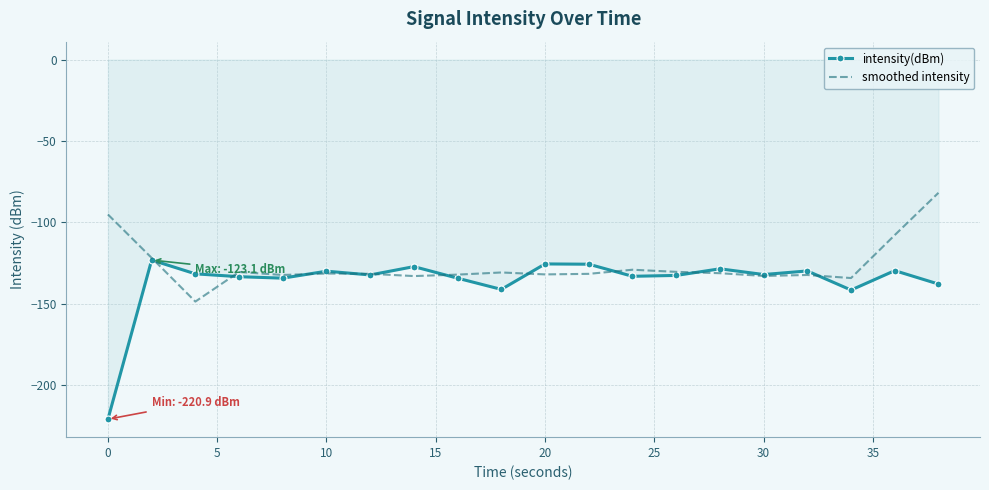

List the series in order of their peak value, lowest first.

intensity(dBm), smoothed intensity